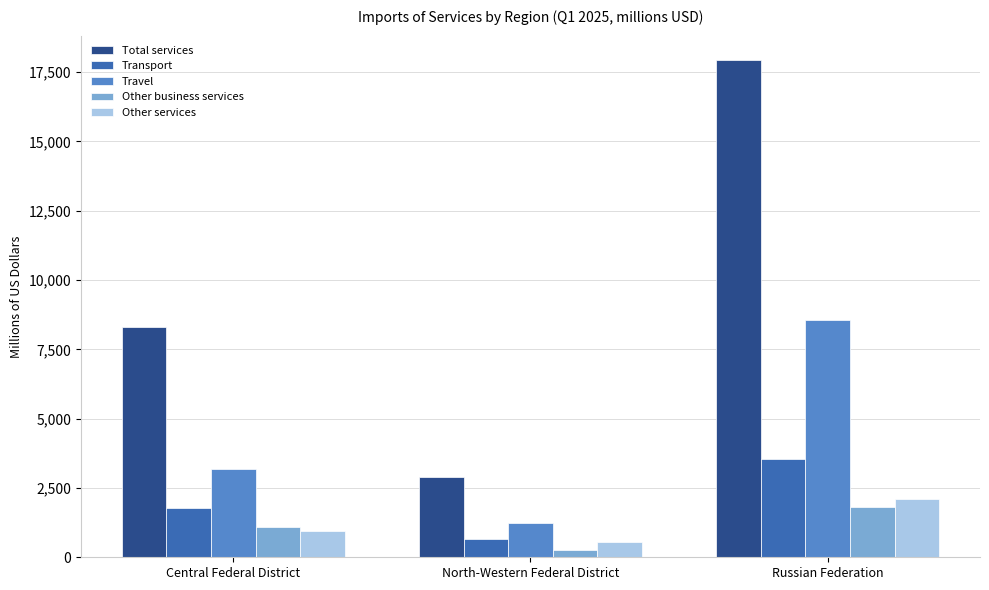

Which category has the lowest value across all series?

North-Western Federal District